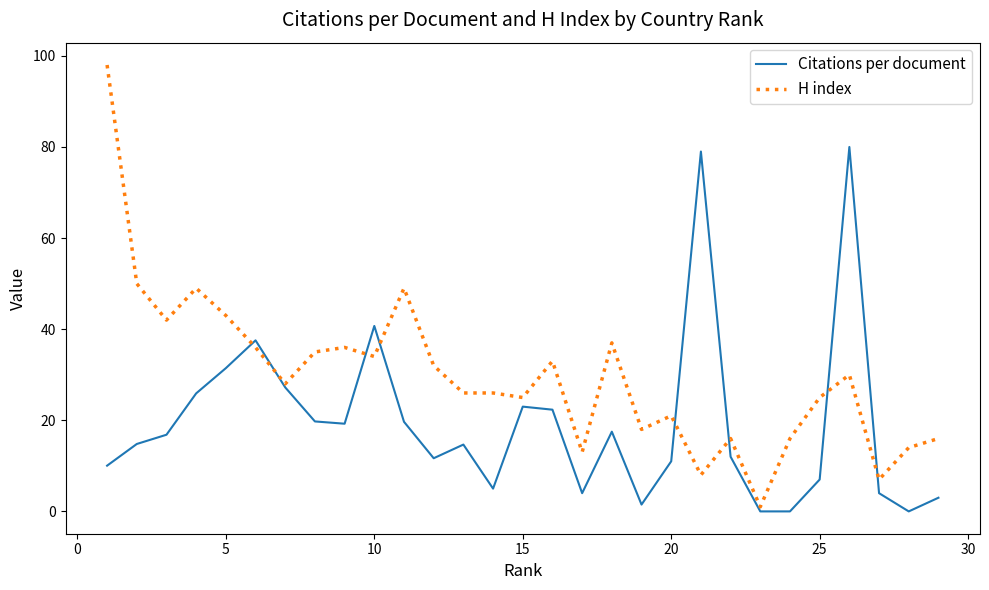

Rank the series by their average value, from lowest to highest.

Citations per document, H index